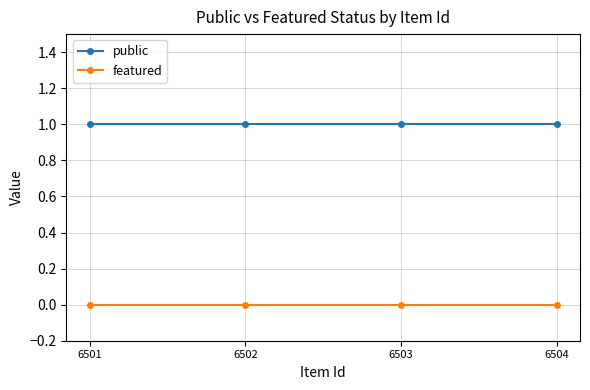

Rank the series by their average value, from lowest to highest.

featured, public